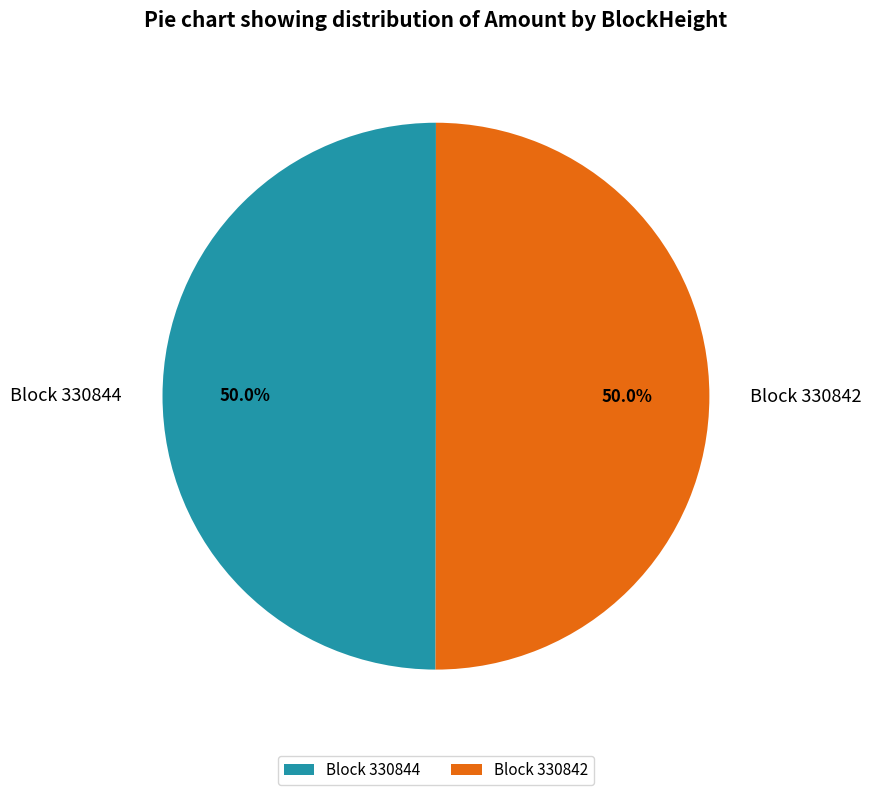

What is the ratio of the value at Block 330844 to the value at Block 330842?

1.0